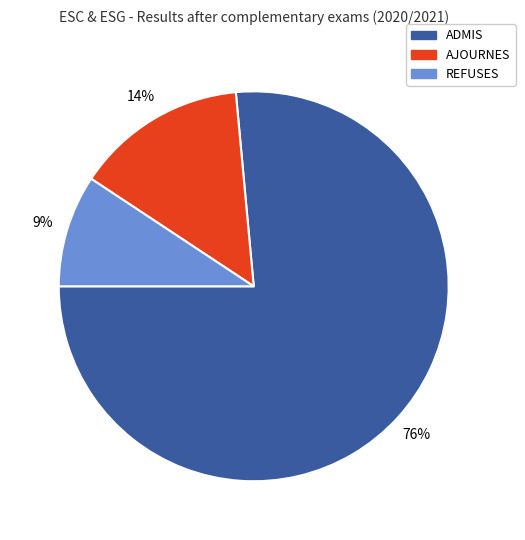

To the nearest percent, what percentage of the pie is AJOURNES?

14%